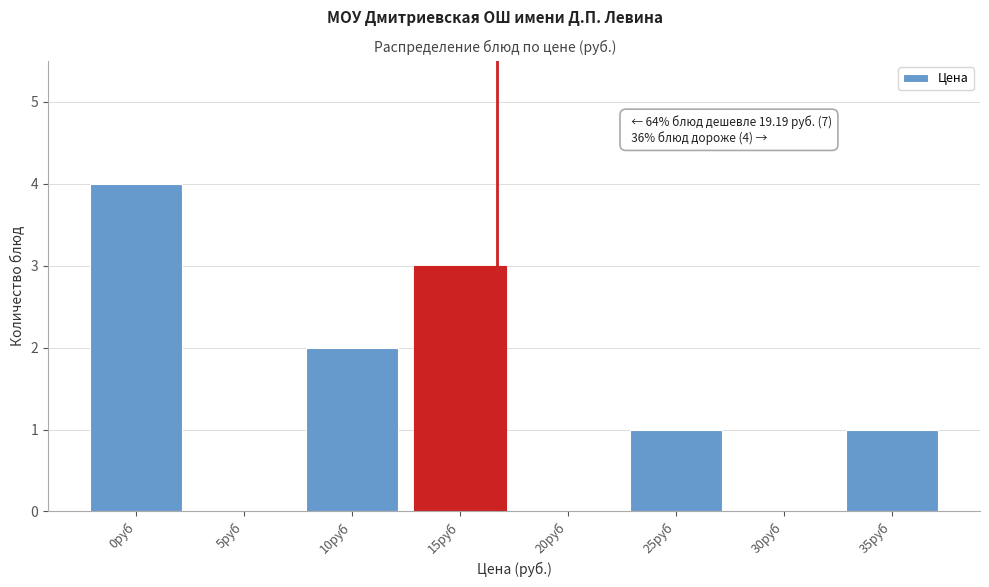

Reading left to right, extract all data points from this chart.

0руб=4	5руб=0	10руб=2	15руб=3	20руб=0	25руб=1	30руб=0	35руб=1